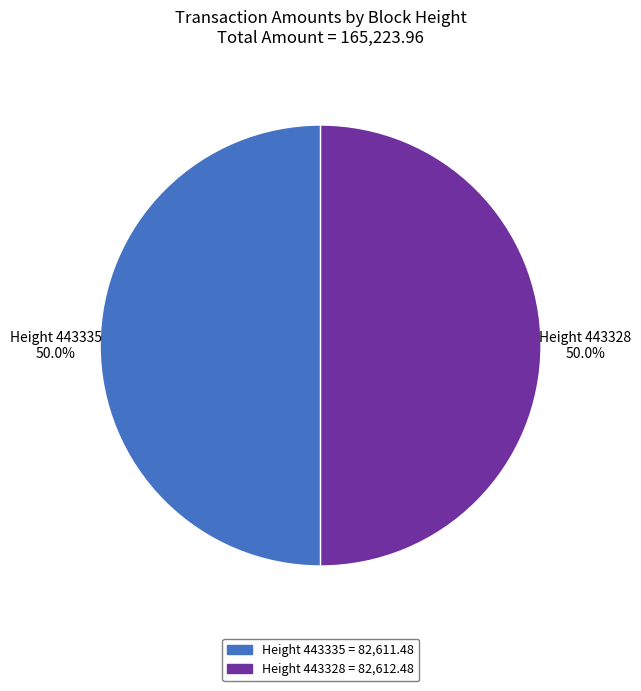

What is the ratio of the value at Height 443328 to the value at Height 443335?

1.0